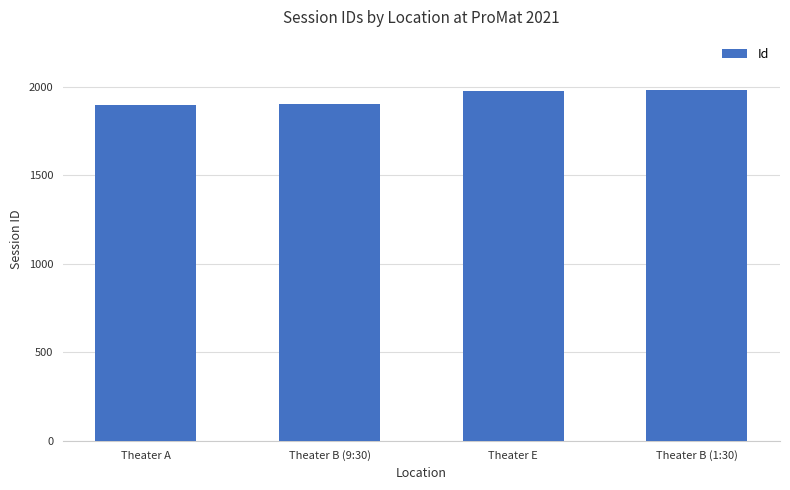

What is the minimum value shown in the chart?

1895